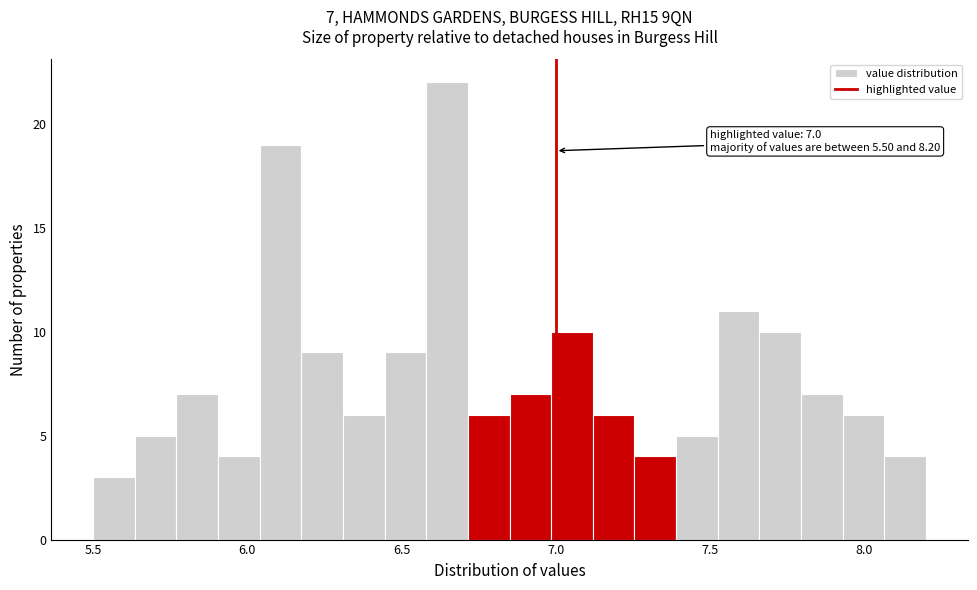

Read against the x-axis, roughly where is the centre of the tallest bar?

6.65